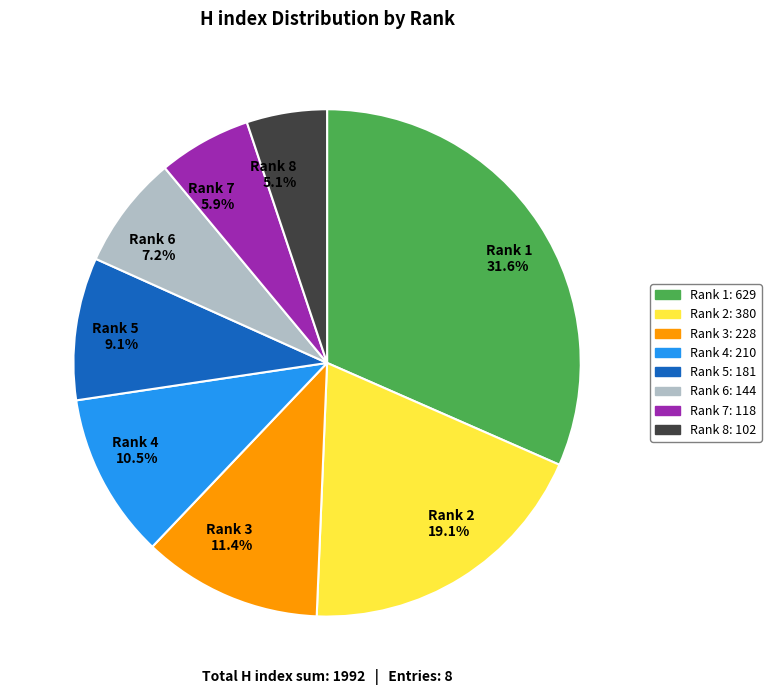

Is Rank 6 7.2% the majority of the pie?

No